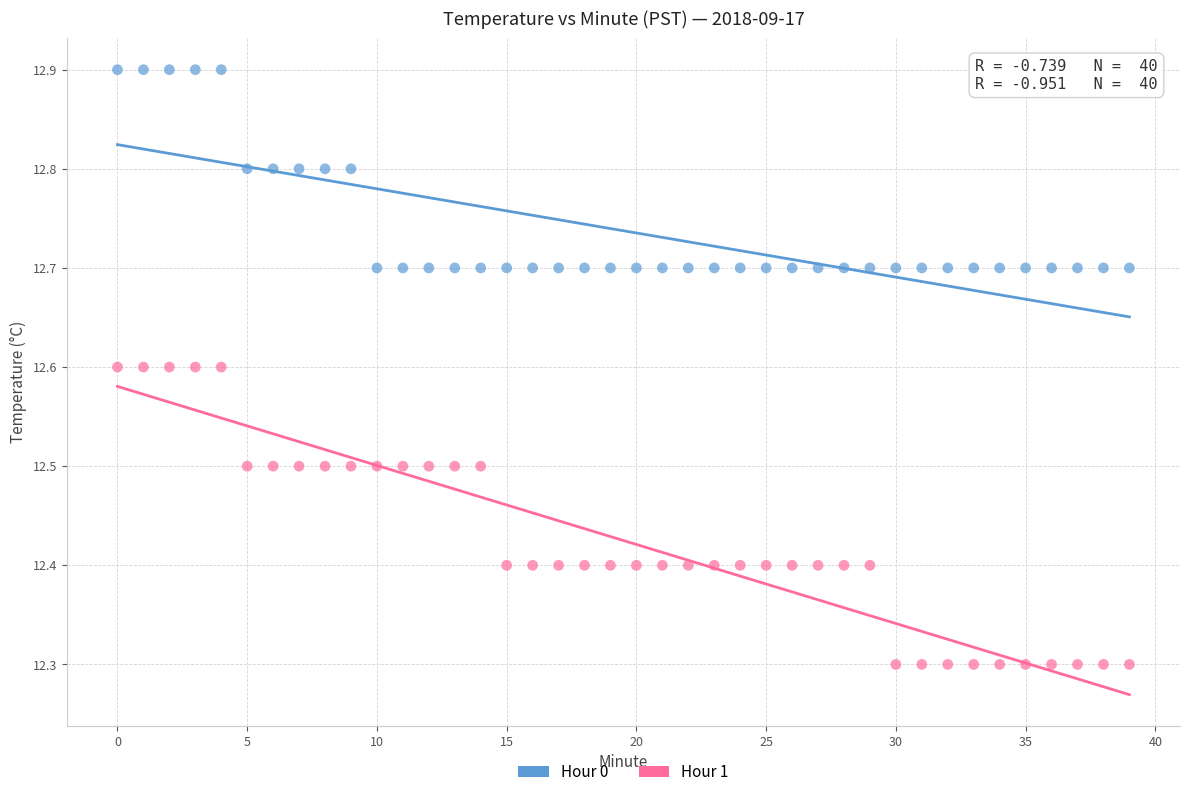

Which series reaches the minimum Y coordinate?

Hour 1